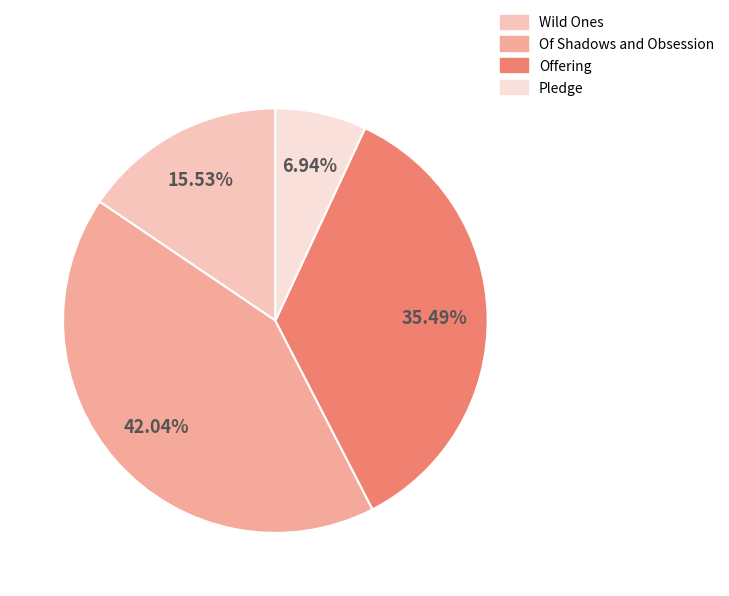

Rank the categories by value from highest to lowest.

Of Shadows and Obsession, Offering, Wild Ones, Pledge